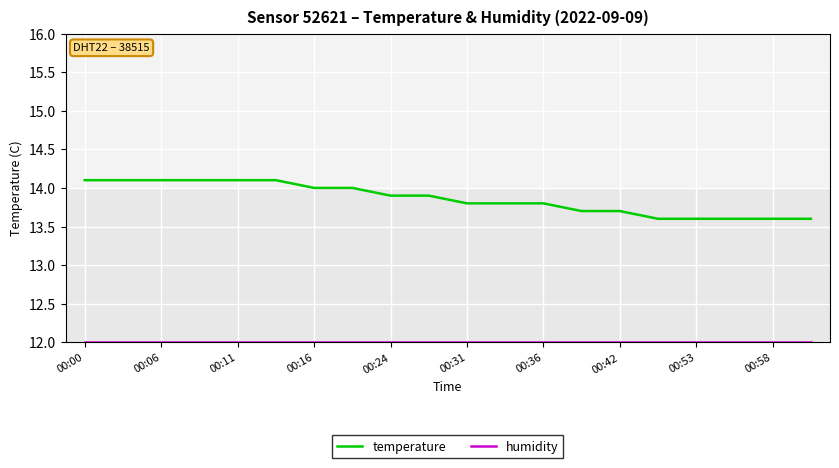

Which series has the largest total across all categories?

temperature